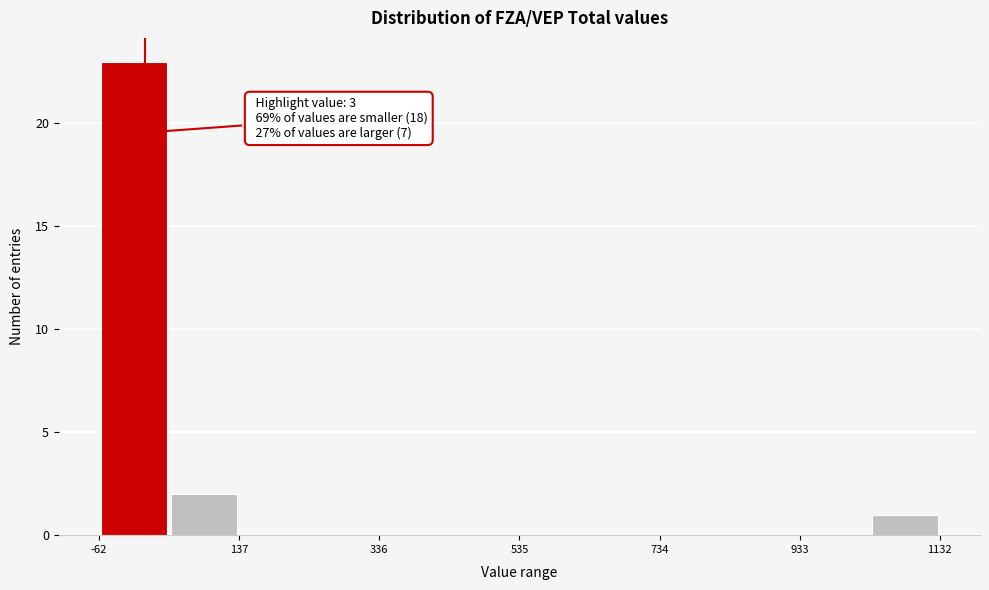

Over which range of the x-axis is the bar tallest?

-60 to 40